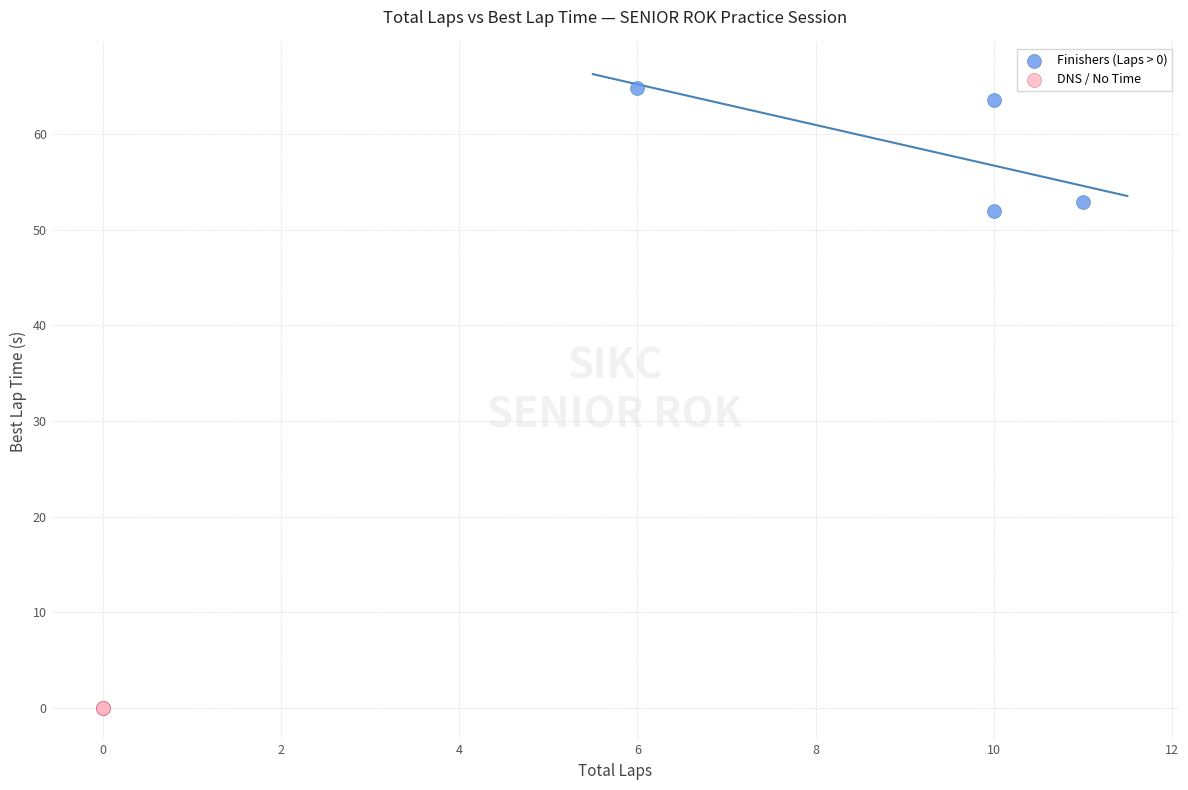

Which series contains the highest Y value?

Finishers (Laps > 0)